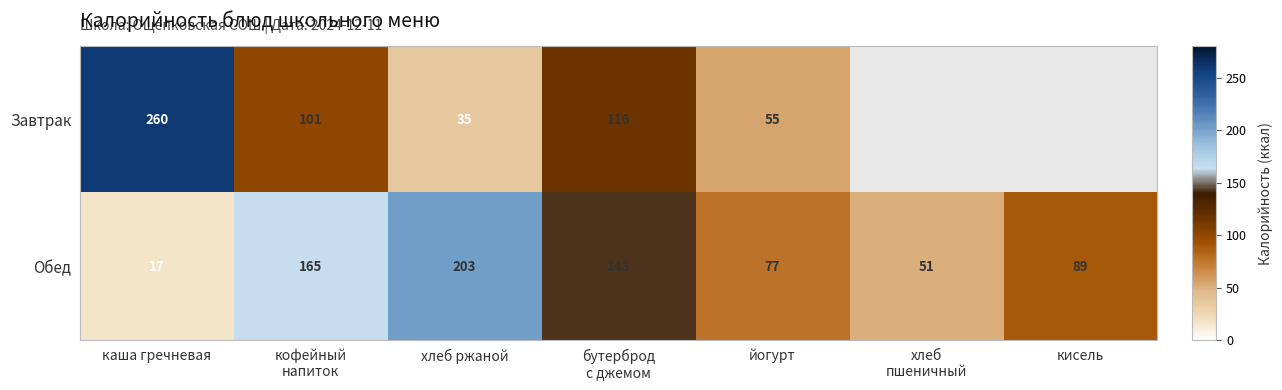

Which label corresponds to the smallest value in the chart?

каша гречневая